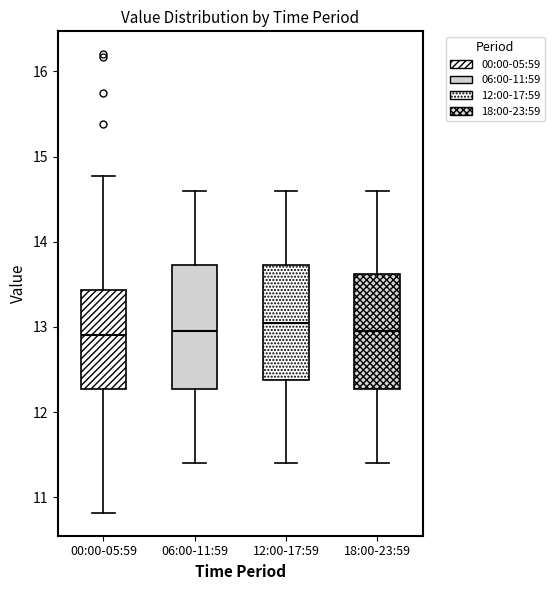

Reading left to right, read every box against the y-axis: the position of its median line, the range the box covers, and the ends of its whiskers. The values are not printed on the chart, so give them approximately, as read against the axis.

00:00-05:59: median 12.9, box 12.3 to 13.4, whiskers 10.8 to 14.8
06:00-11:59: median 13.0, box 12.3 to 13.7, whiskers 11.4 to 14.6
12:00-17:59: median 13.1, box 12.4 to 13.7, whiskers 11.4 to 14.6
18:00-23:59: median 13.0, box 12.3 to 13.6, whiskers 11.4 to 14.6